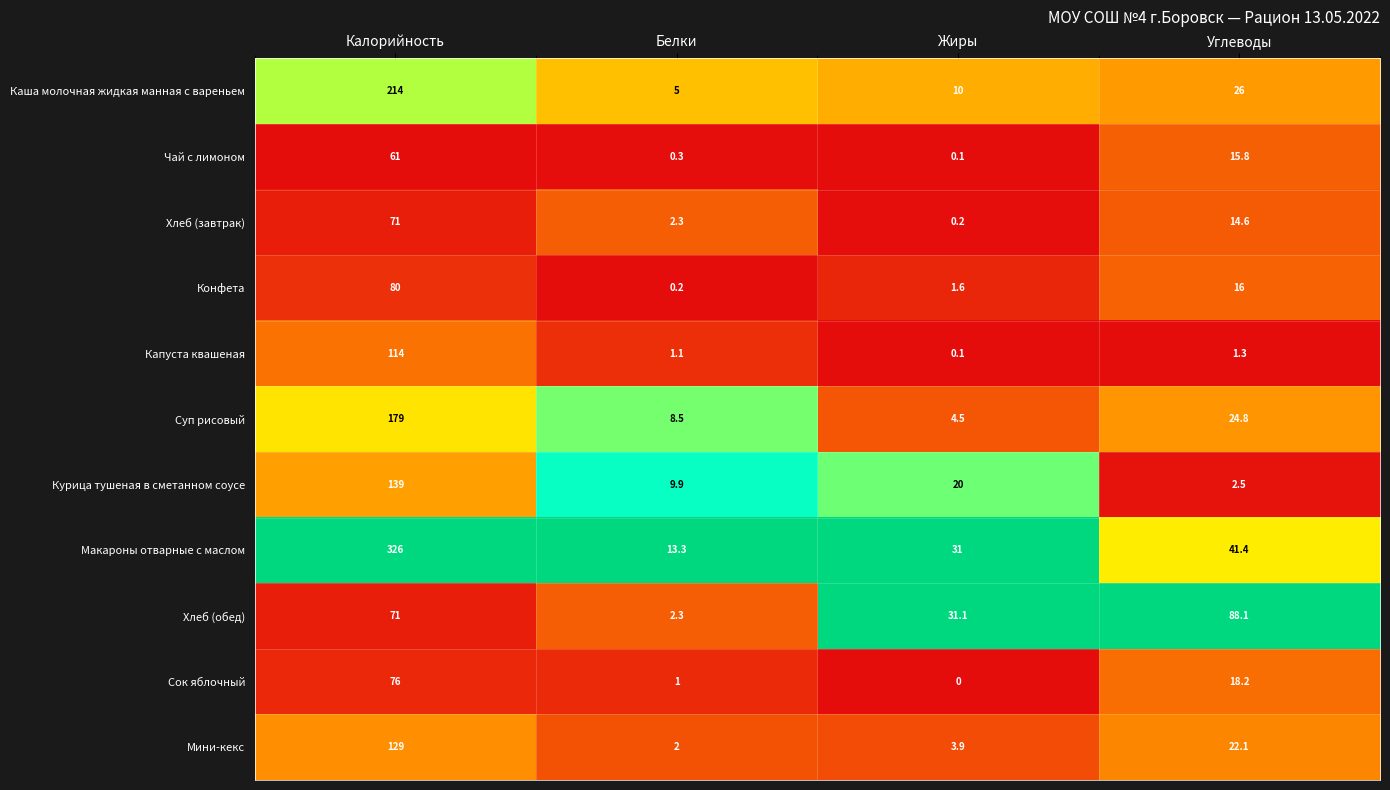

True or false: Суп рисовый has a value of 4.8 at Белки.

False